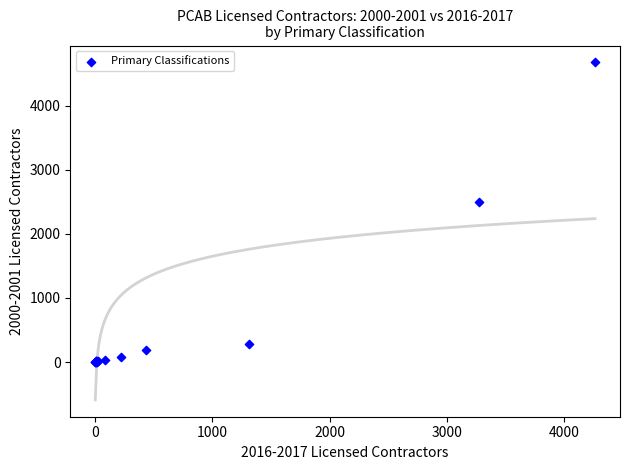

What Y value in the scatter plot is closest to 2339?

2497